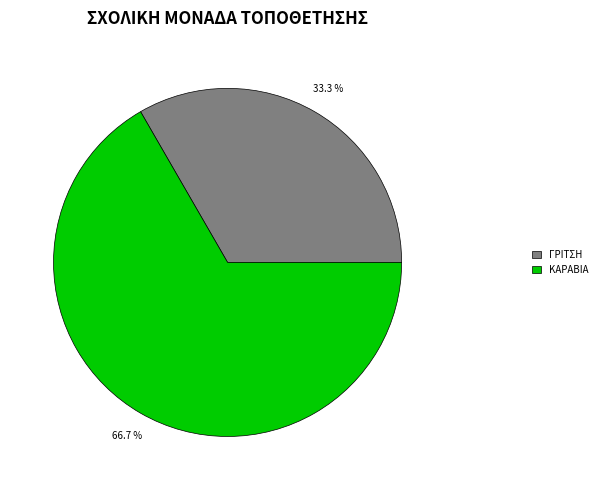

Which slice is the smallest?

ΓΡΙΤΣΗ